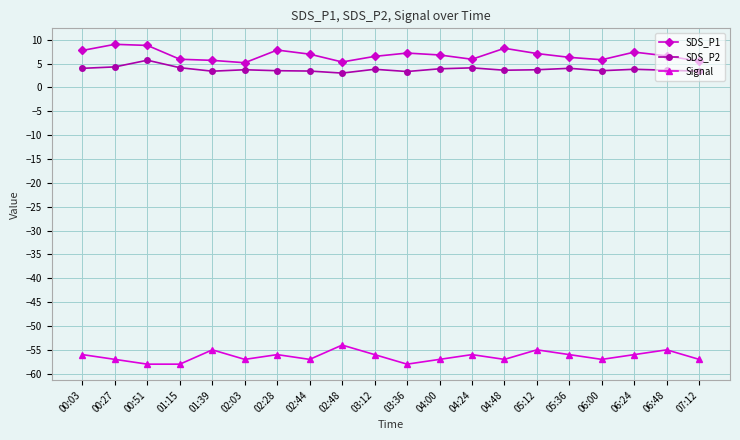

What is the greatest value displayed?

9.0